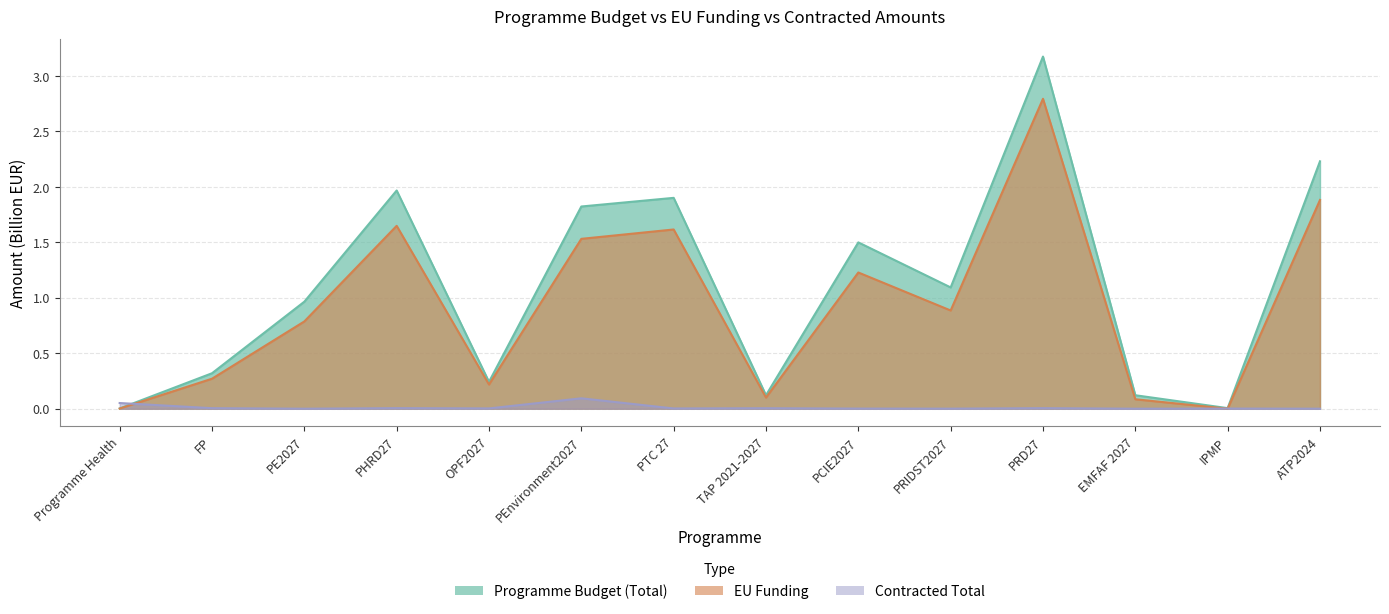

At how many categories does at least one series exceed 1?

7